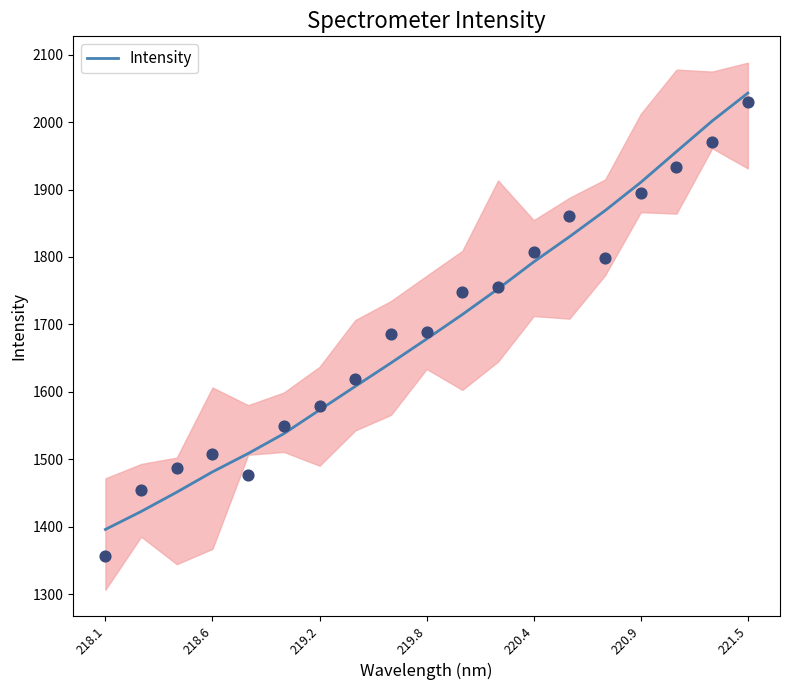

True or false: Intensity has a value of 1678.4 at 219.8.

True